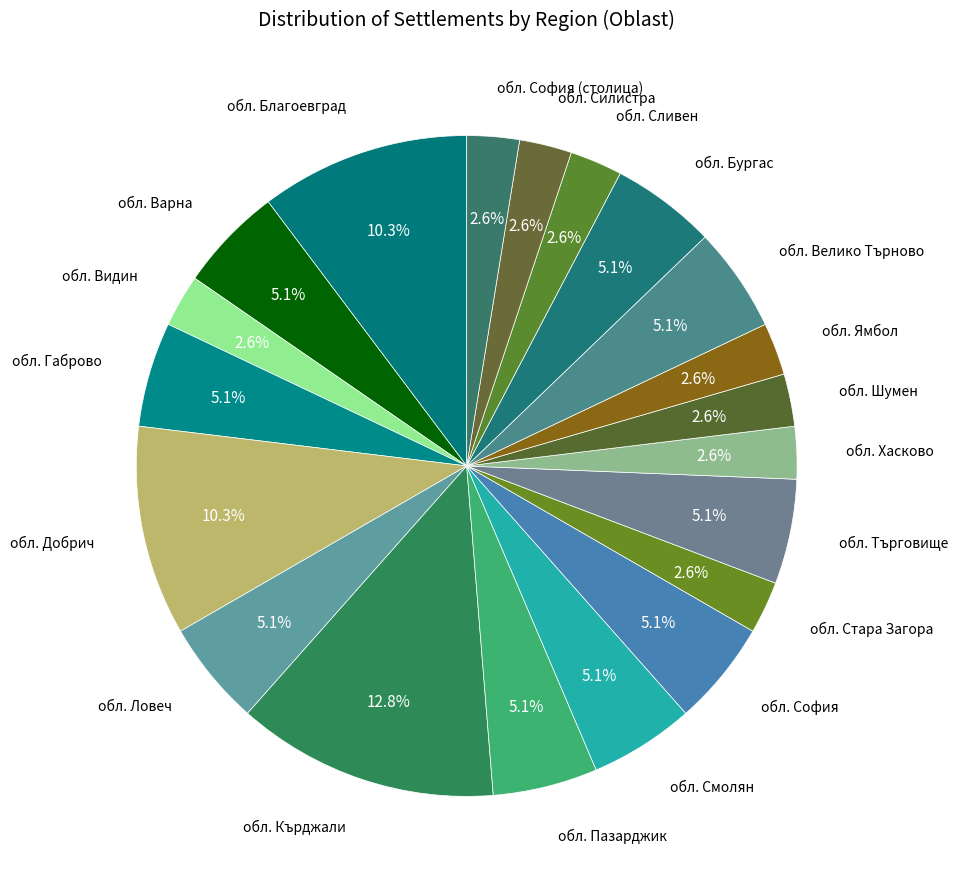

How many slices are in this pie chart?

20